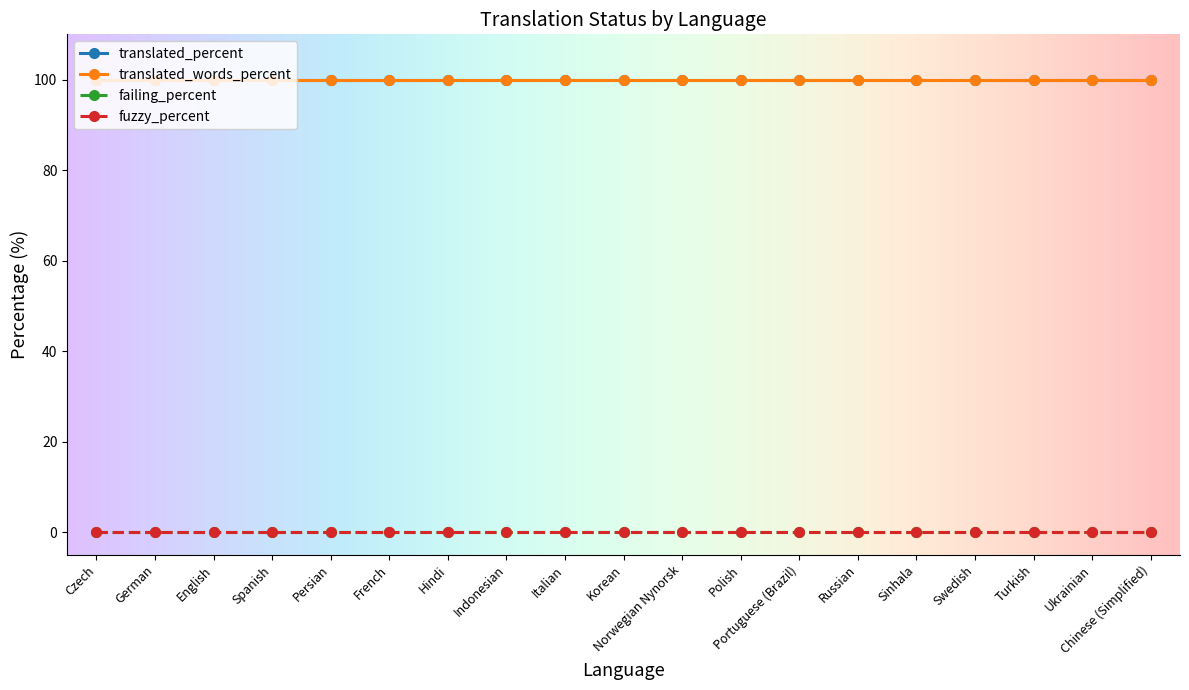

What is the approximate value of translated_percent at Italian?

100